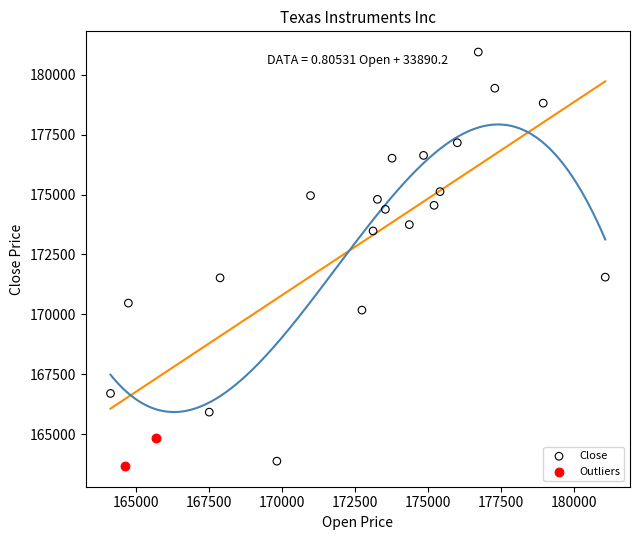

Which series has the largest Y range (max minus min)?

Close